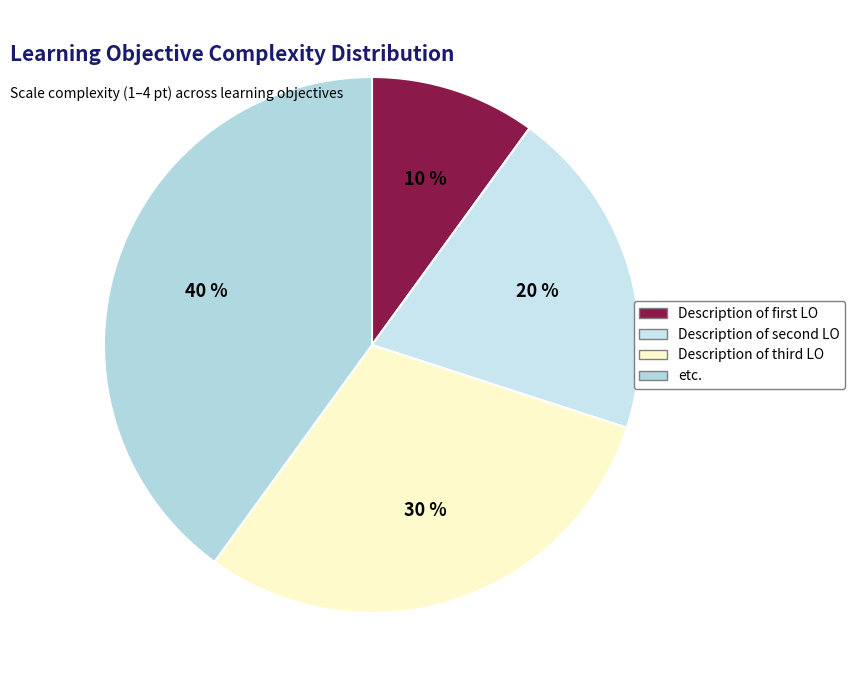

Which category has the biggest portion of the pie?

etc.